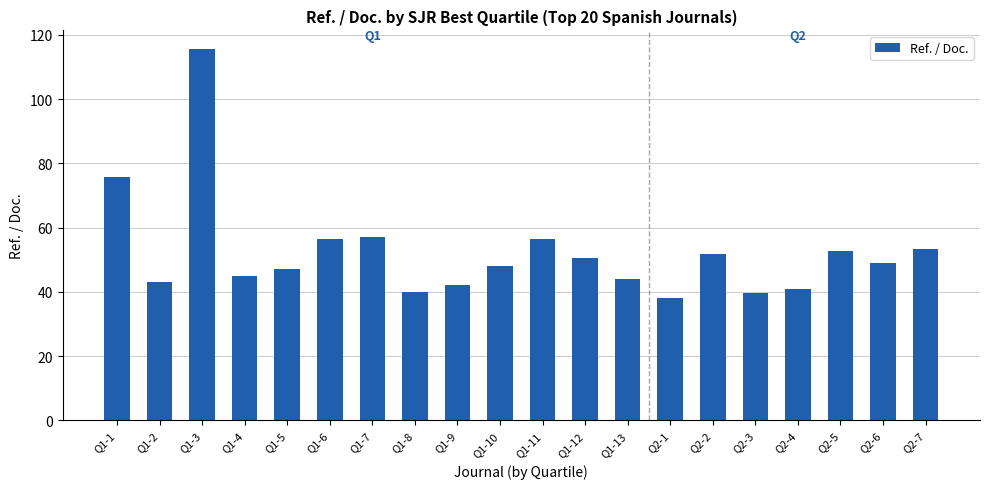

Which label corresponds to the smallest value in the chart?

Q2-1